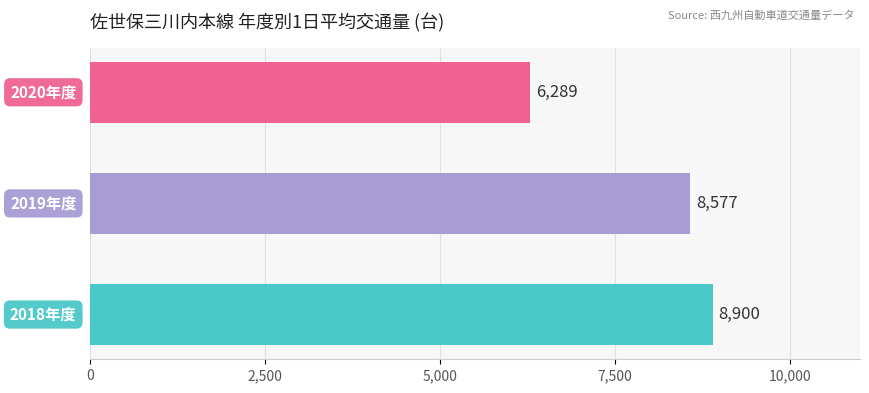

What is the greatest value displayed?

8900.2